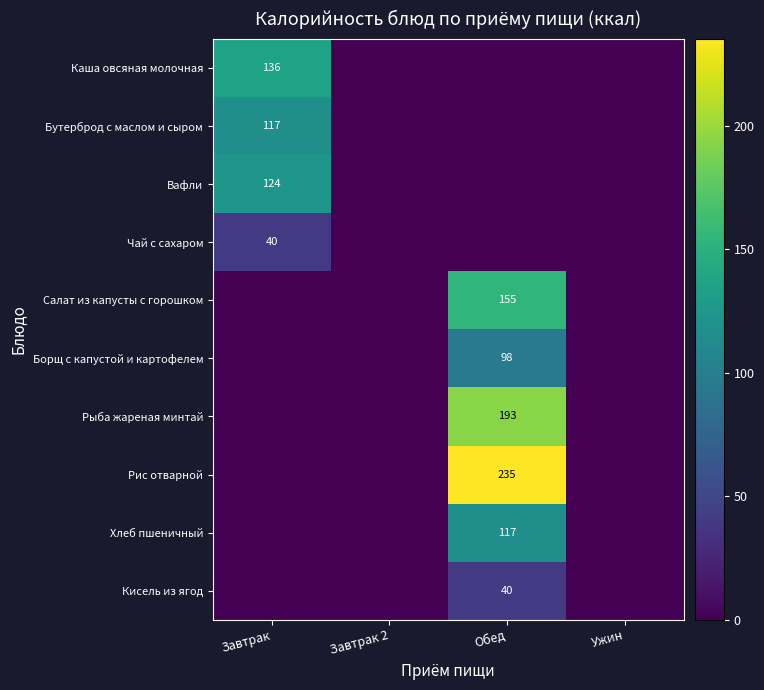

Which label corresponds to the largest value in the chart?

Обед